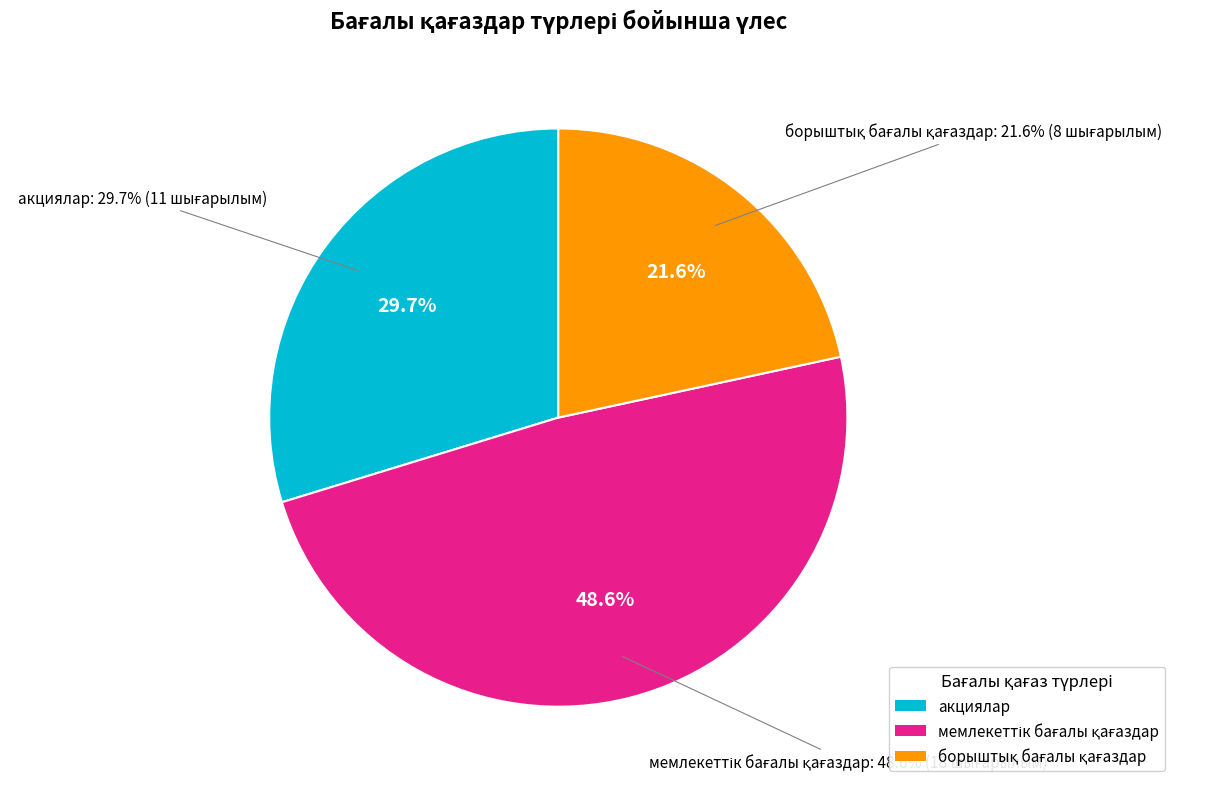

True or false: акциялар accounts for 15% of the total.

False